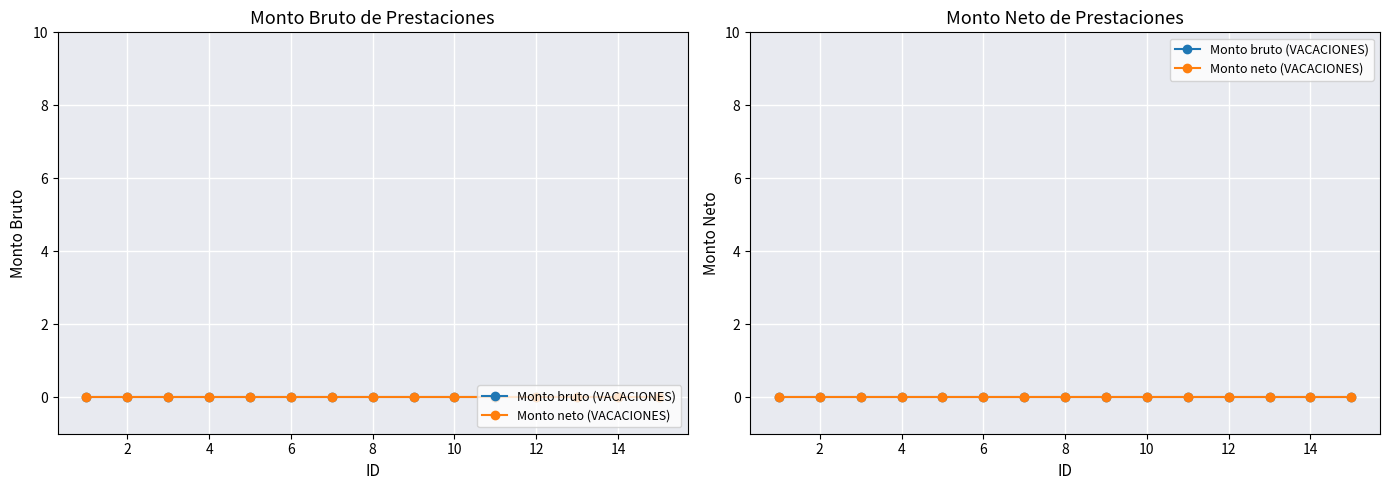

Where is Monto bruto (VACACIONES) nearest to the value 0?

1